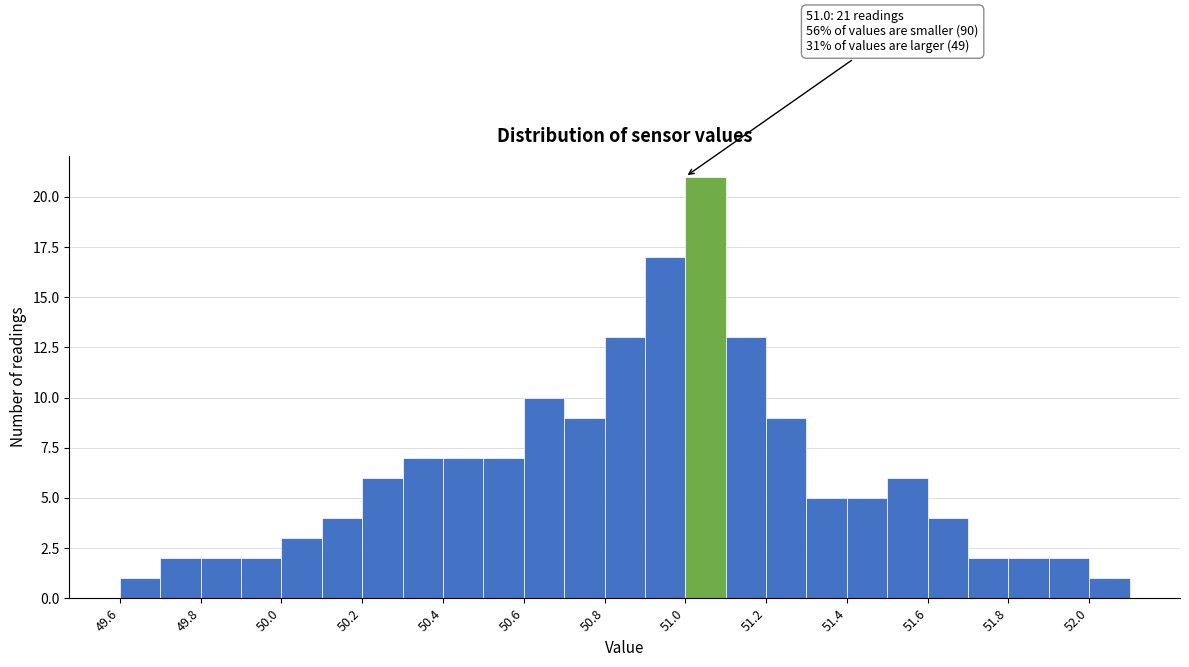

Which range on the x-axis has the tallest bar?

51.0 to 51.1